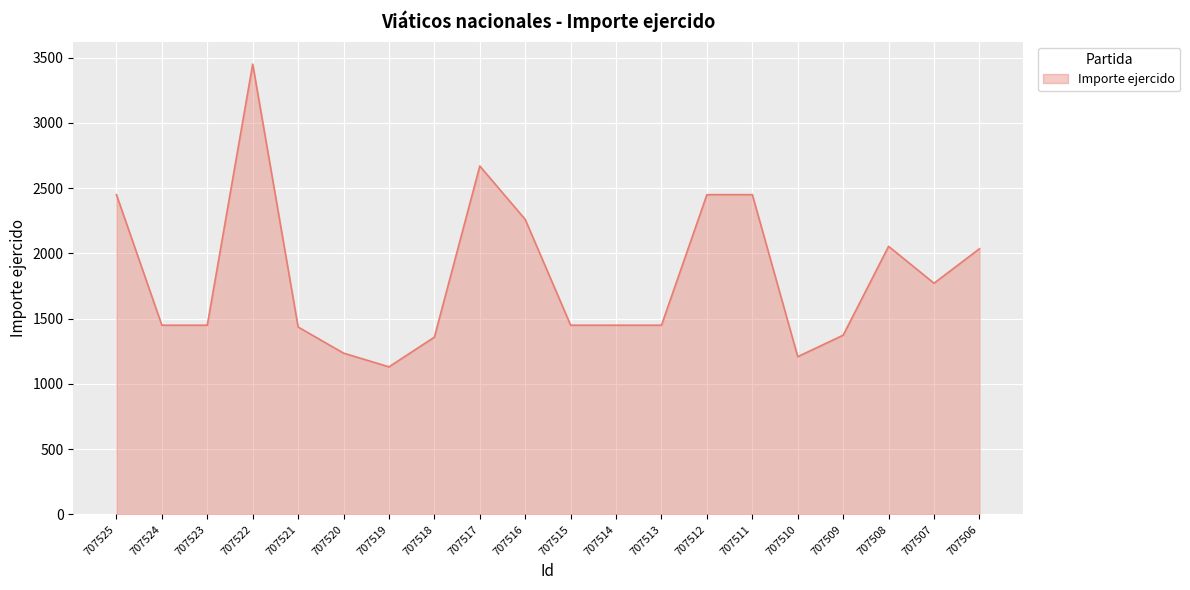

What is the average value?

1829.2